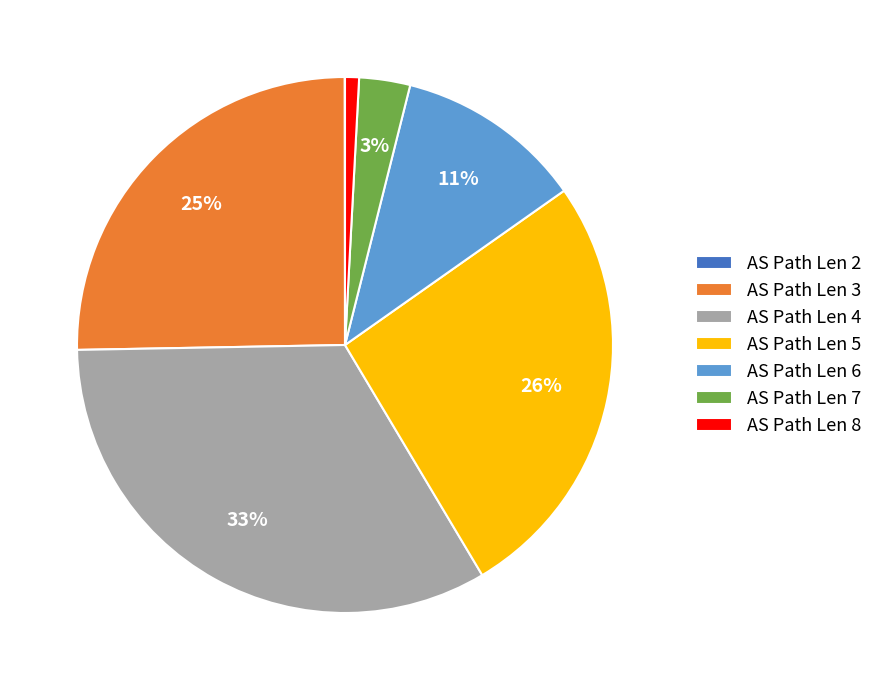

Is there a majority slice in this chart?

No